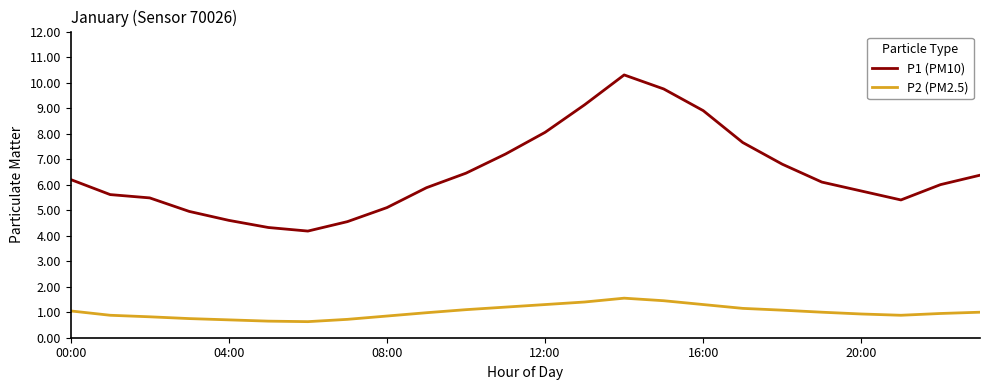

True or false: P1 (PM10) and P2 (PM2.5) cross at least once.

False